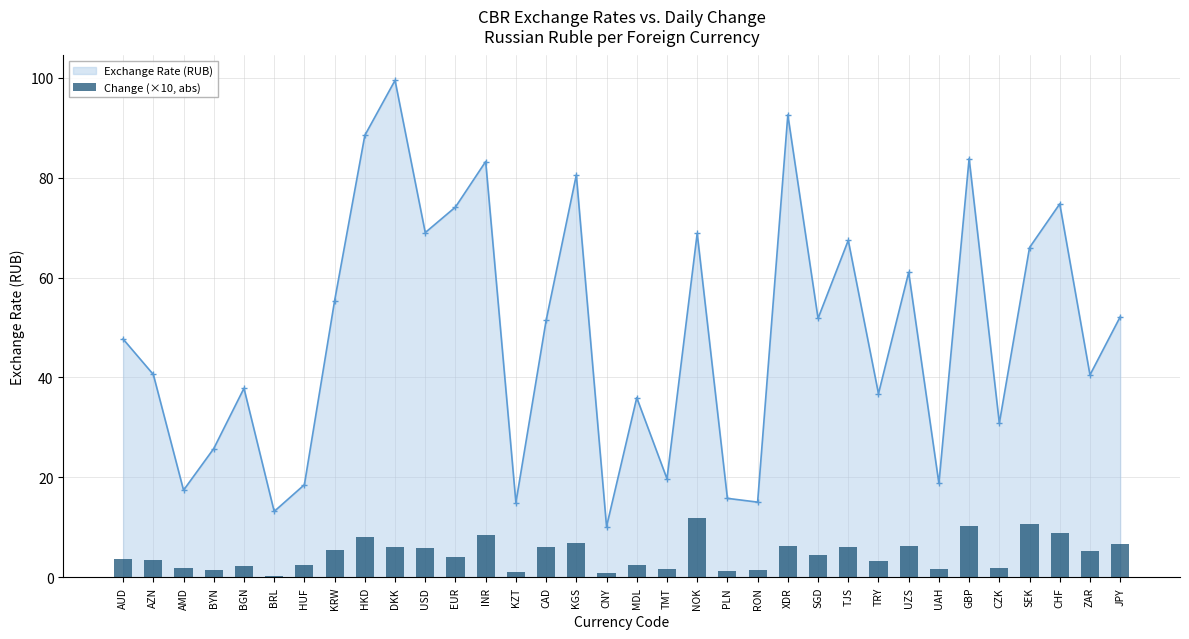

What is the change in value from SGD to GBP?

+5.7